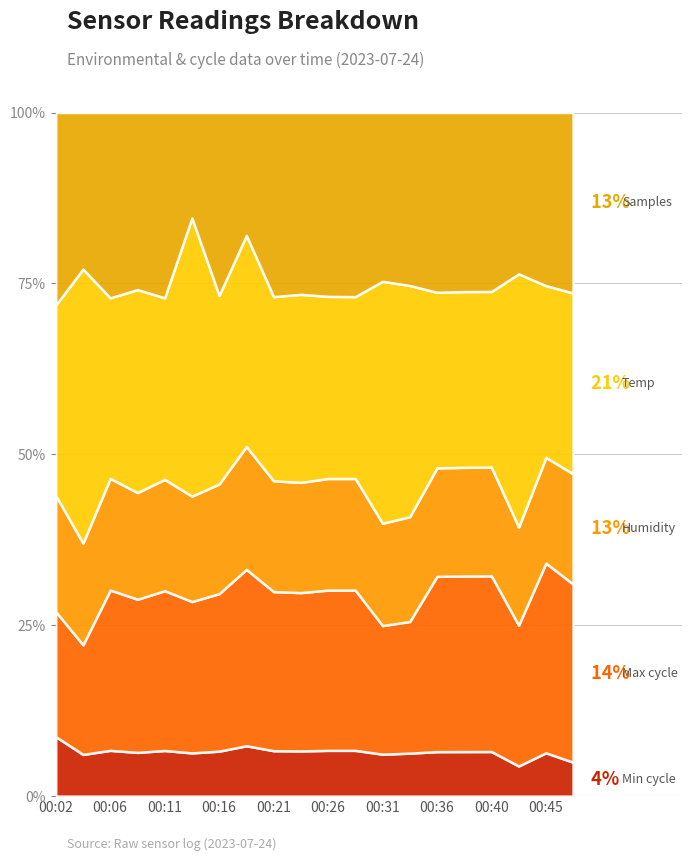

At which category is the sum across all series the highest?

00:16